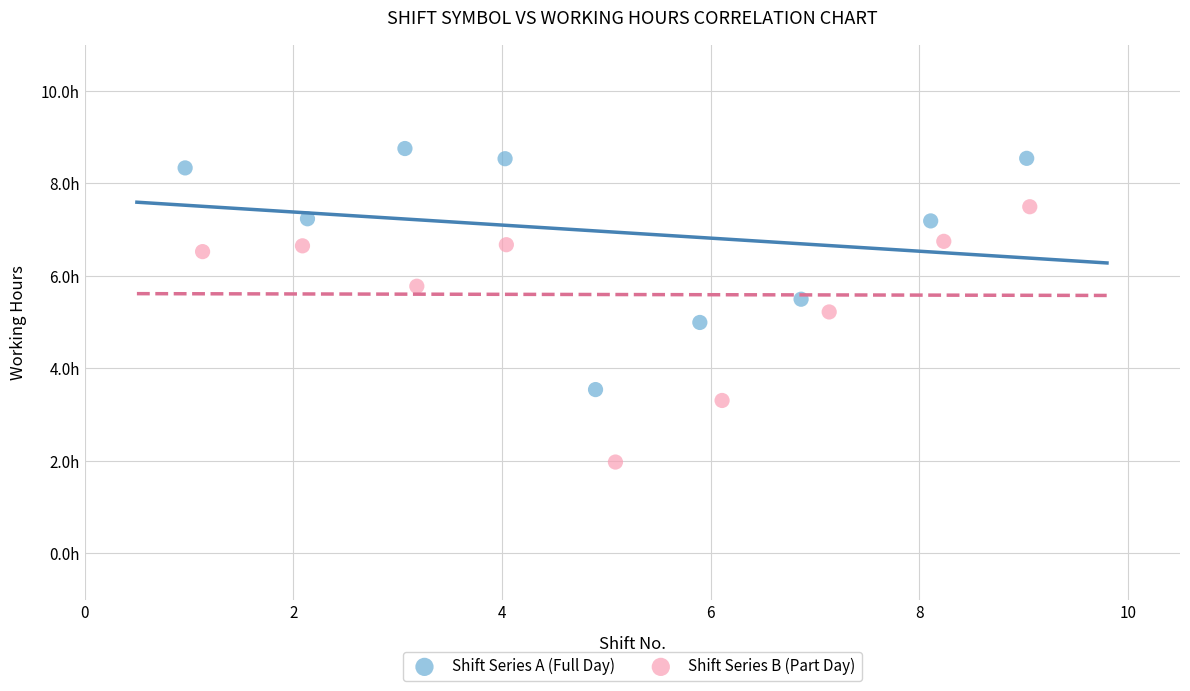

Which series reaches the maximum Y coordinate?

Shift Series A (Full Day)